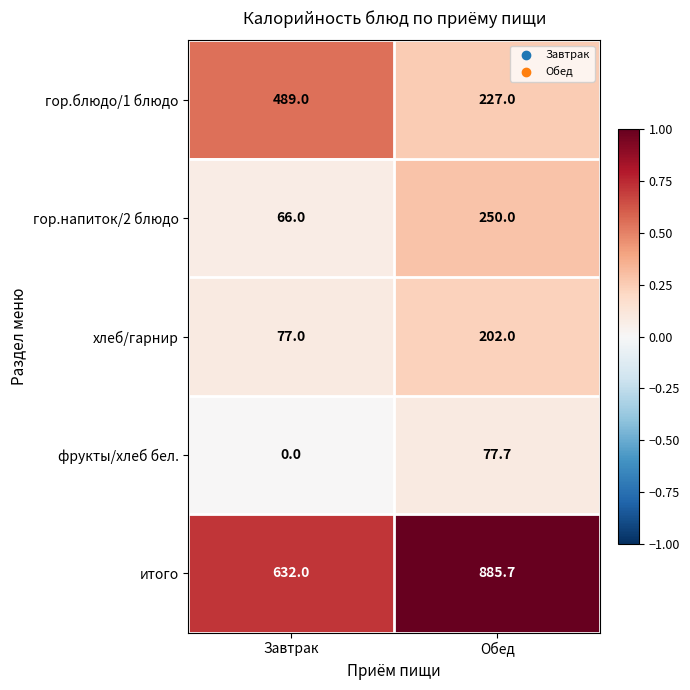

Reading right to left, list all the values displayed in this chart.

гор.блюдо/1 блюдо: Обед=227.0	Завтрак=489.0
гор.напиток/2 блюдо: Обед=250.0	Завтрак=66.0
хлеб/гарнир: Обед=202.0	Завтрак=77.0
фрукты/хлеб бел.: Обед=77.7	Завтрак=0.0
итого: Обед=885.7	Завтрак=632.0